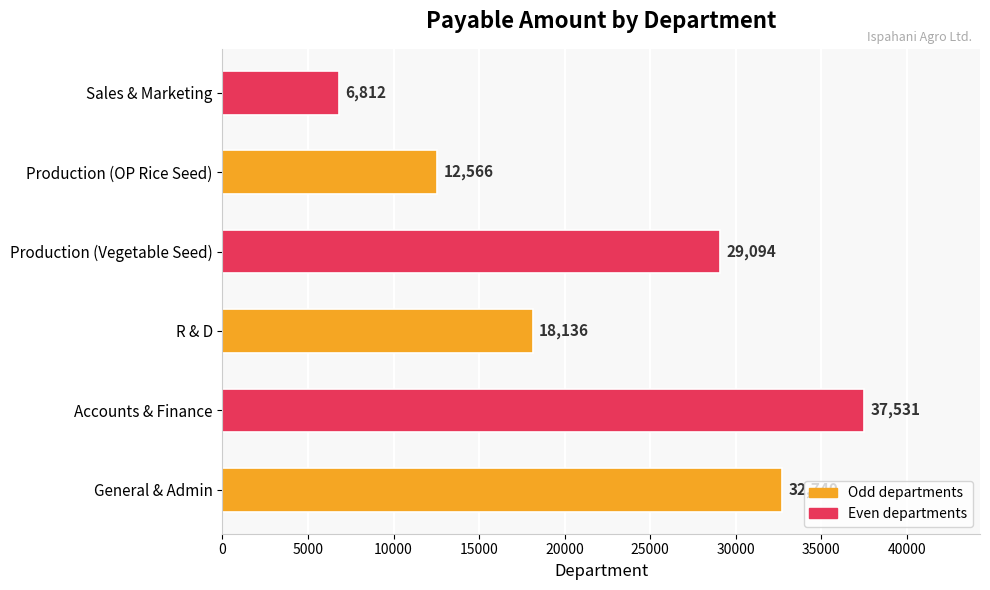

What is the change in value from Accounts & Finance to Production (OP Rice Seed)?

-24965